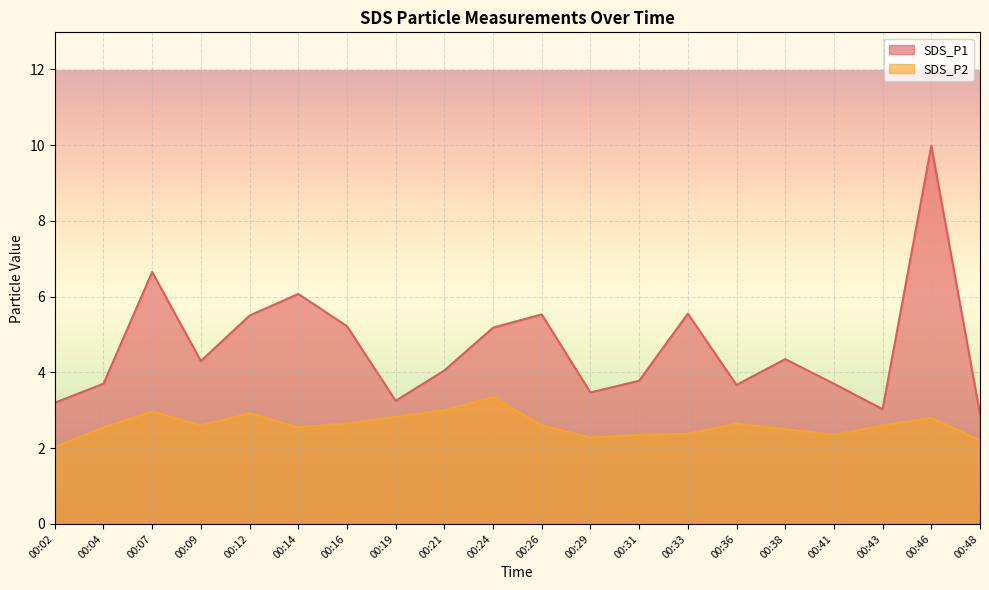

Read the SDS_P1 value at 00:38.

4.3